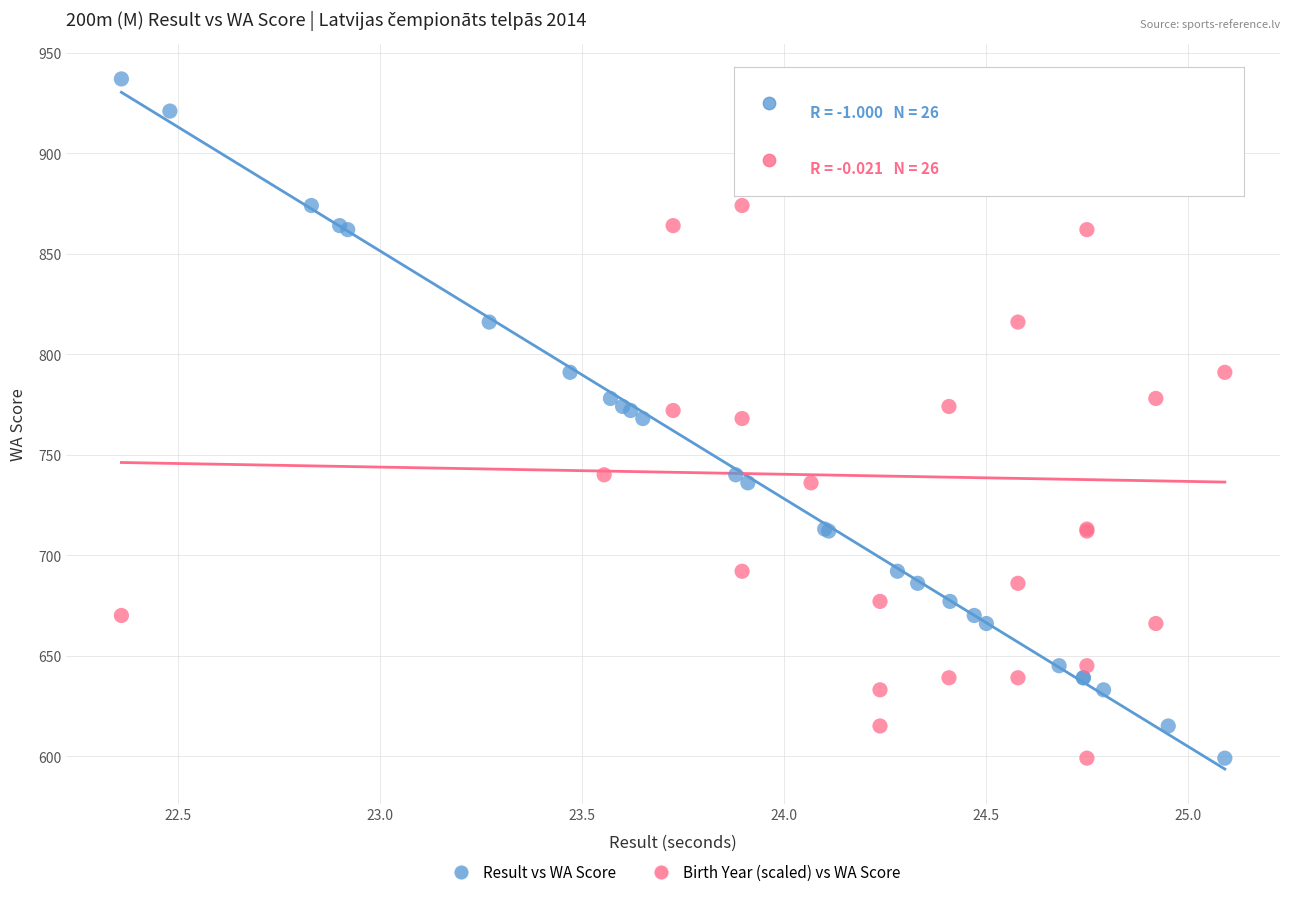

What are all the series names shown in the legend?

Result vs WA Score, Birth Year (scaled) vs WA Score